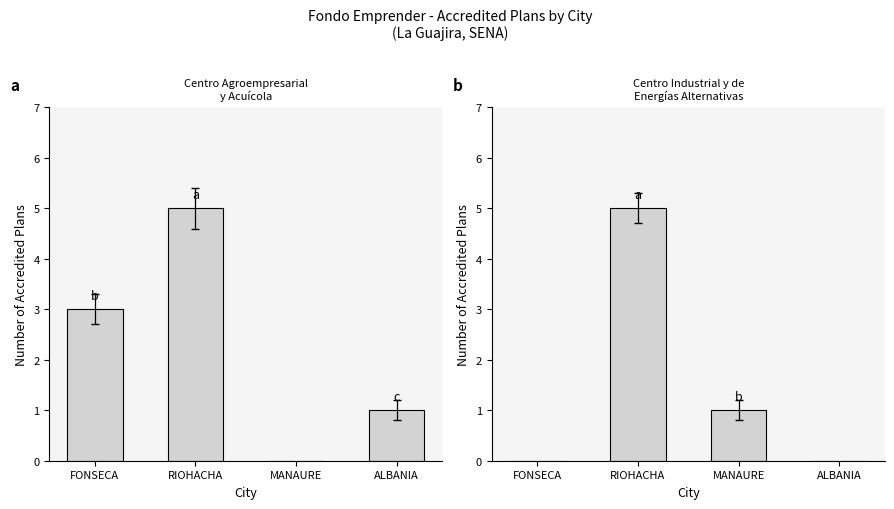

Is it true that Centro Agroempresarial y Acuícola equals 5 at RIOHACHA?

True